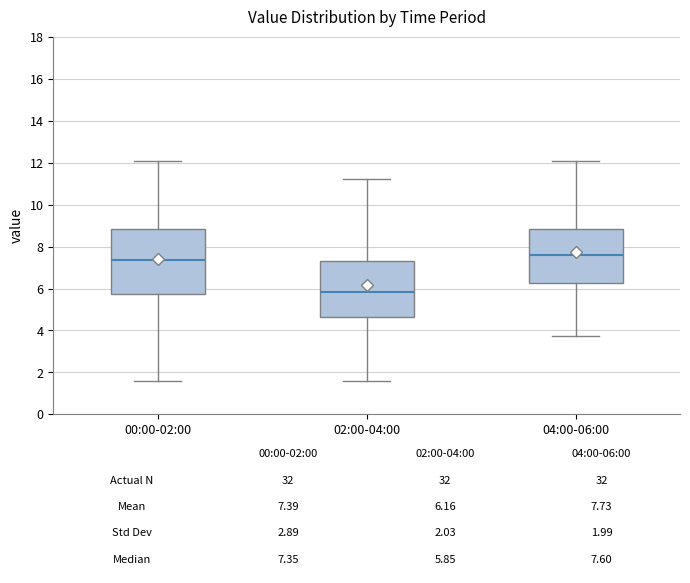

Which box's median line is the lowest?

02:00-04:00